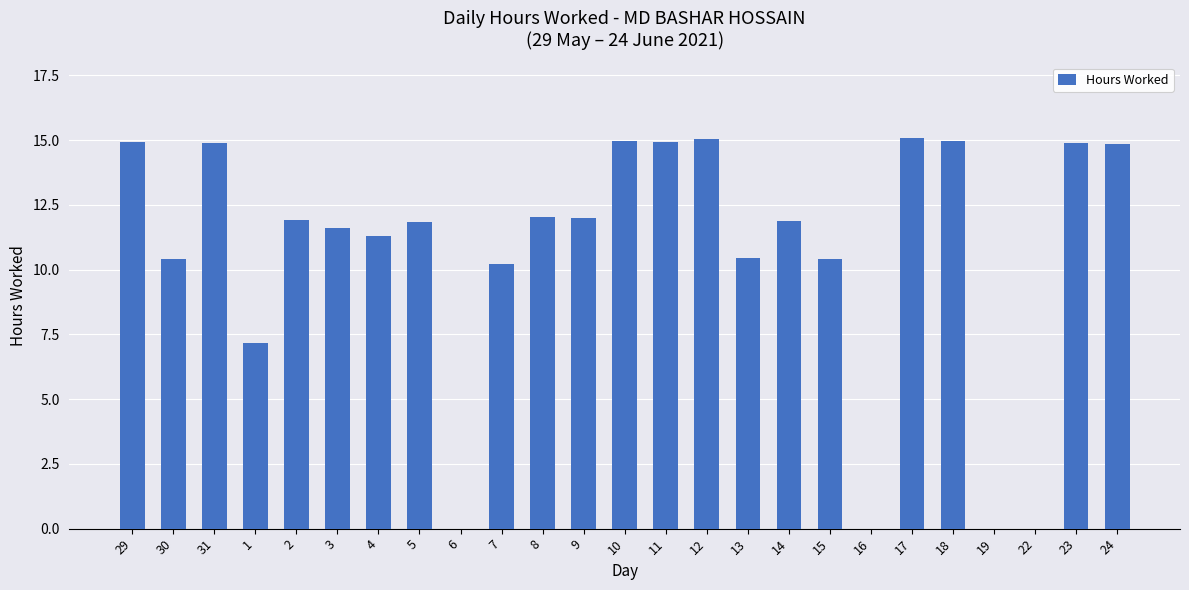

The value at 12 is 15.0. True or false?

True